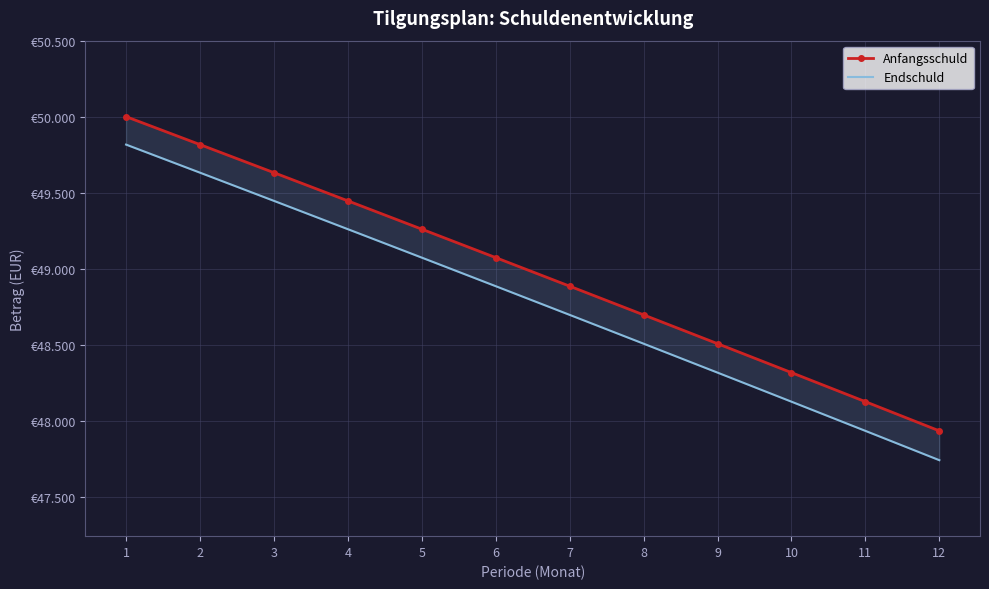

Reading left to right, what are all the values shown in this chart?

Anfangsschuld: 50000.0	49816.0	49631.3	49445.7	49259.4	49072.2	48884.2	48695.4	48505.8	48315.4	48124.1	47932.0
Endschuld: 49816.0	49631.3	49445.7	49259.4	49072.2	48884.2	48695.4	48505.8	48315.4	48124.1	47932.0	47739.1